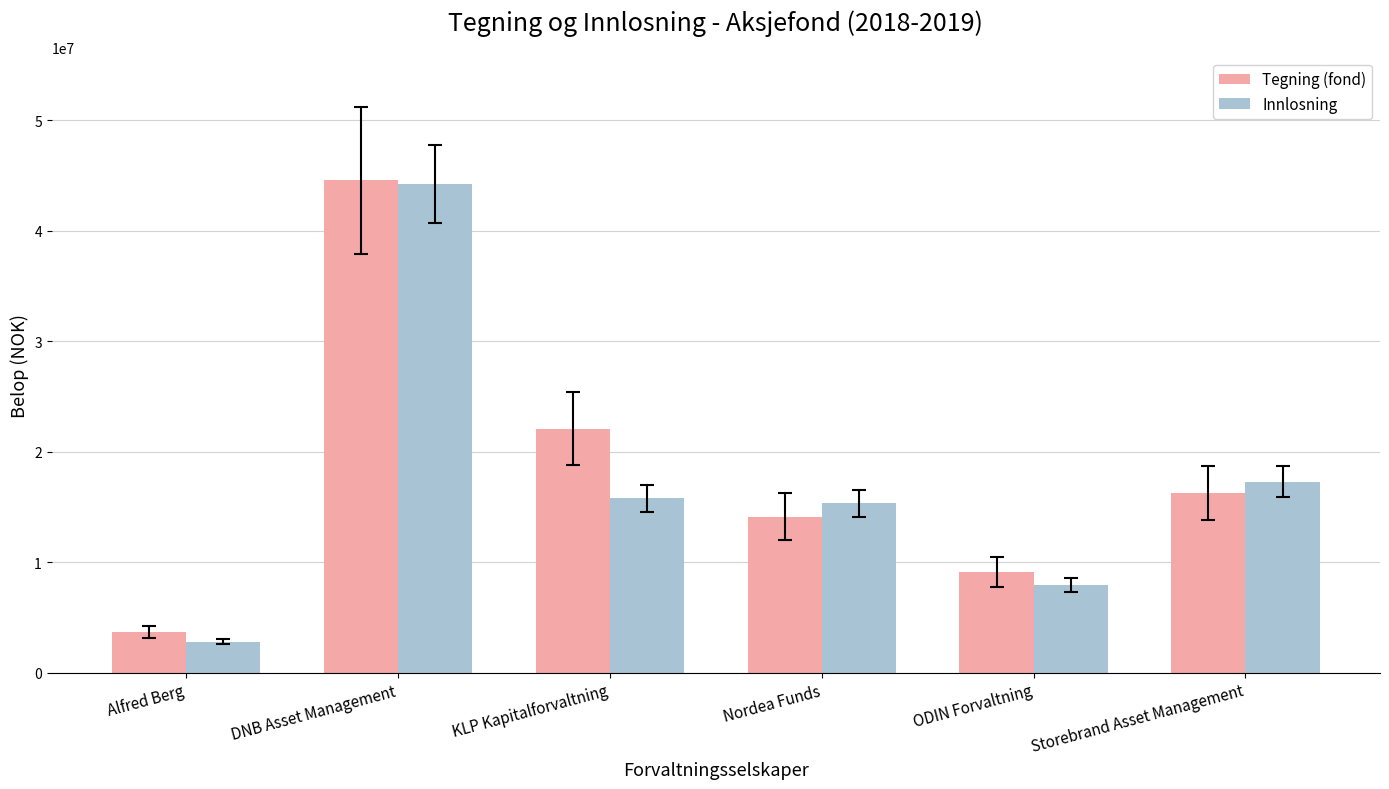

Which category has the highest value across all series?

DNB Asset Management